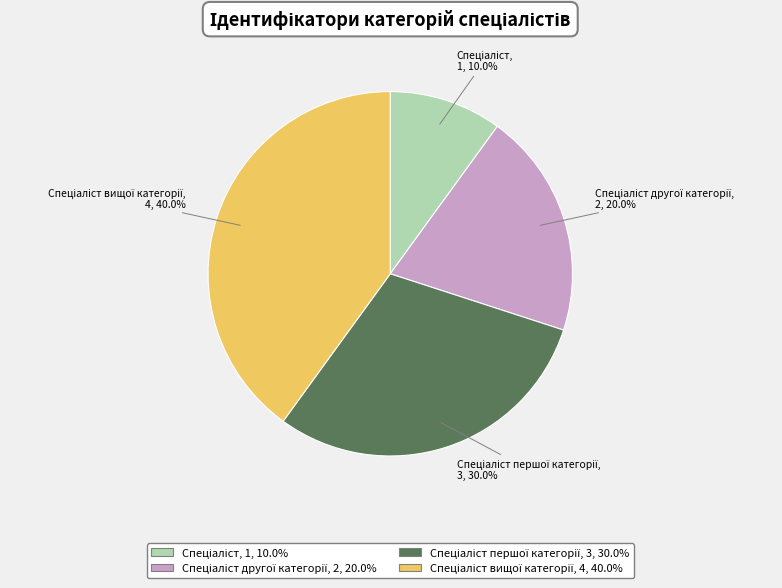

Is there a majority slice in this chart?

No